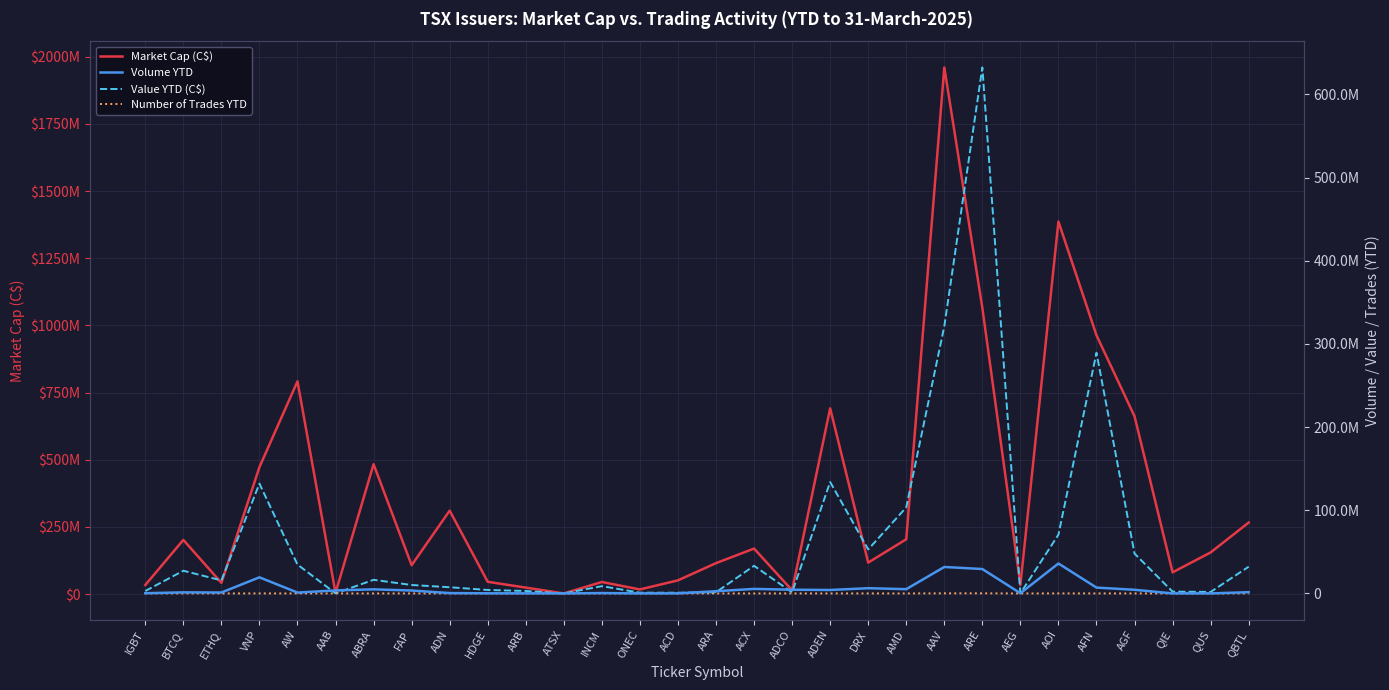

Reading right to left, what are all the values shown in this chart?

Market Cap (C$): 266437500.0	155196000.0	81165750.0	661942388.4	963343953.2	1386637030.3	34114866.8	1065783149.2	1960169879.6	204262000.0	117400801.8	691644550.1	14225283.0	169575875.0	115387781.9	51290908.5	17508400.0	45244250.0	2600000.0	24355250.0	45937500.0	310823493.1	107649205.1	483578288.5	4790618.5	791926773.0	472817273.3	41993763.0	201843994.8	33951836.3
Volume YTD: 1516388.0	30607.0	63420.0	4407777.0	7035912.0	36008777.0	269778.0	29347990.0	31824201.0	5135711.0	6297450.0	4159985.0	4475759.0	5449666.0	2680768.0	86096.0	38782.0	463493.0	1949.0	112409.0	164943.0	428707.0	3508793.0	4932320.0	3635894.0	1031006.0	19378893.0	1107764.0	1299442.0	286704.0
Value YTD (C$): 32145210.5	1797472.5	2184735.0	47882796.0	289372356.5	70700486.0	94907.5	632313257.5	321071560.5	103428375.0	52881387.5	133971028.5	1289955.5	33244720.5	1400813.0	873307.0	910226.0	8755416.0	52537.0	2967137.0	4179907.0	7467962.5	10151390.5	16385658.5	126288.5	34711768.0	132028102.5	15685188.5	27296092.0	2937305.5
Number of Trades YTD: 297.0	136.0	202.0	21181.0	47740.0	62431.0	165.0	143091.0	151512.0	15643.0	28506.0	25083.0	1061.0	8779.0	932.0	348.0	88.0	687.0	14.0	192.0	245.0	2804.0	2511.0	11661.0	162.0	7055.0	45481.0	3605.0	4069.0	420.0